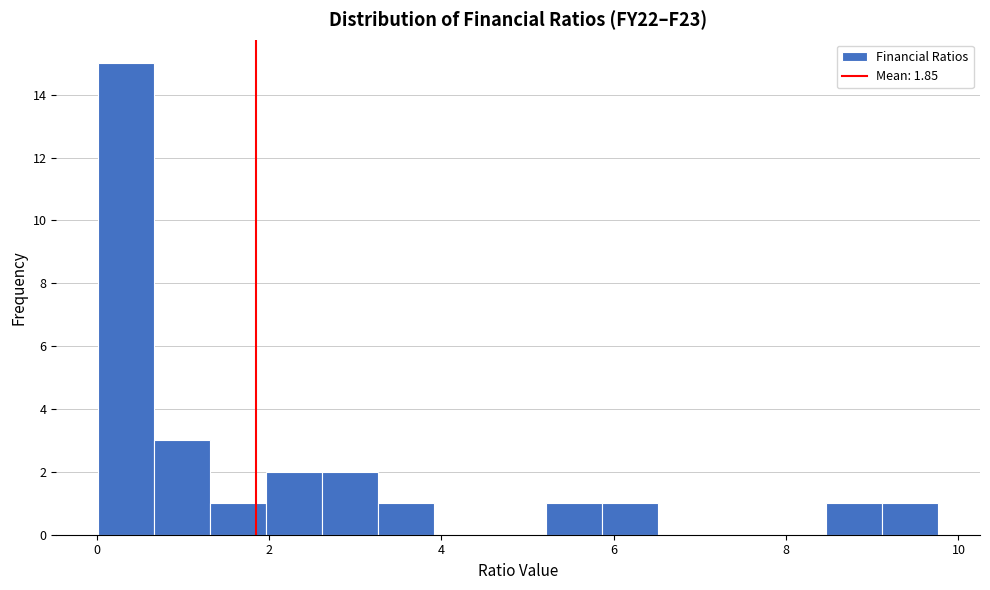

Read against the x-axis, roughly where is the centre of the tallest bar?

0.4